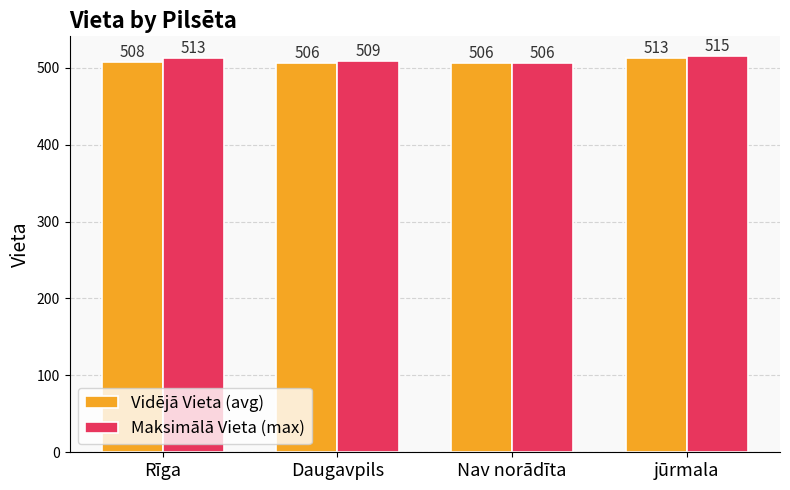

What value does the Vidējā Vieta (avg) series have at jūrmala?

513.0